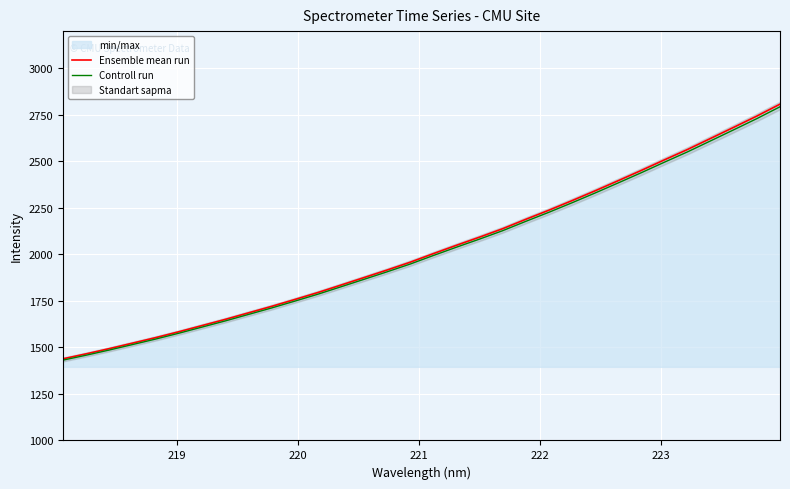

Reading left to right, list all the values displayed in this chart.

Ensemble mean run: 1438.9	1465.5	1493.6	1523.0	1552.7	1584.2	1617.2	1650.4	1685.3	1720.3	1757.1	1794.6	1834.7	1875.2	1915.9	1957.9	2004.0	2048.9	2092.7	2138.1	2188.5	2237.6	2288.9	2341.8	2396.2	2451.5	2508.3	2564.0	2623.5	2683.2	2743.6	2807.4
Controll run: 1431.7	1458.2	1486.1	1515.3	1544.9	1576.3	1609.1	1642.1	1676.9	1711.7	1748.3	1785.6	1825.5	1865.8	1906.3	1948.1	1994.0	2038.6	2082.2	2127.4	2177.6	2226.4	2277.5	2330.1	2384.3	2439.2	2495.7	2551.2	2610.4	2669.8	2729.9	2793.4